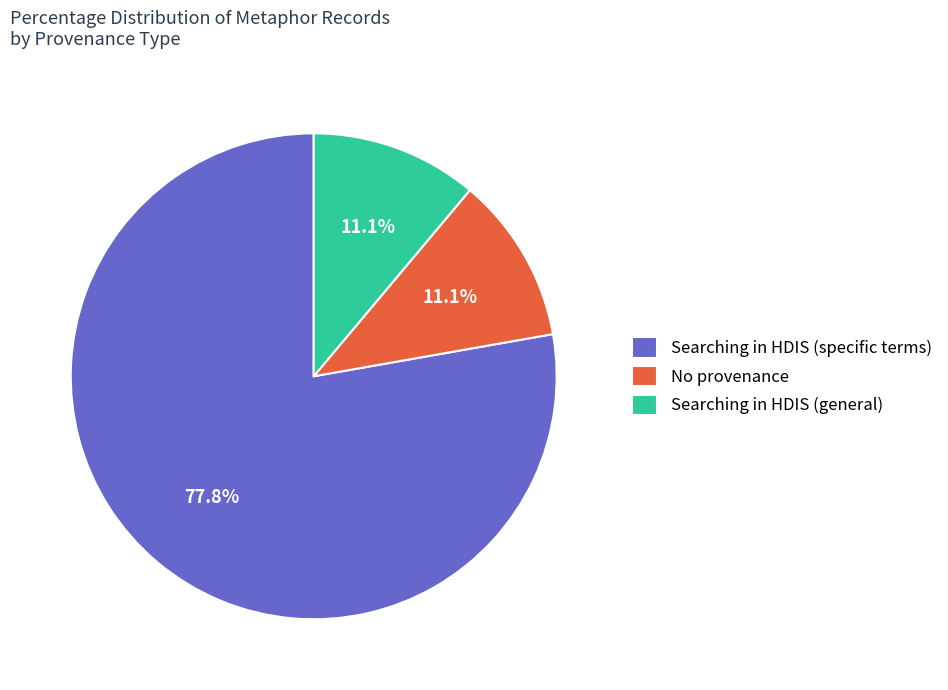

Is there a majority slice in this chart?

Yes